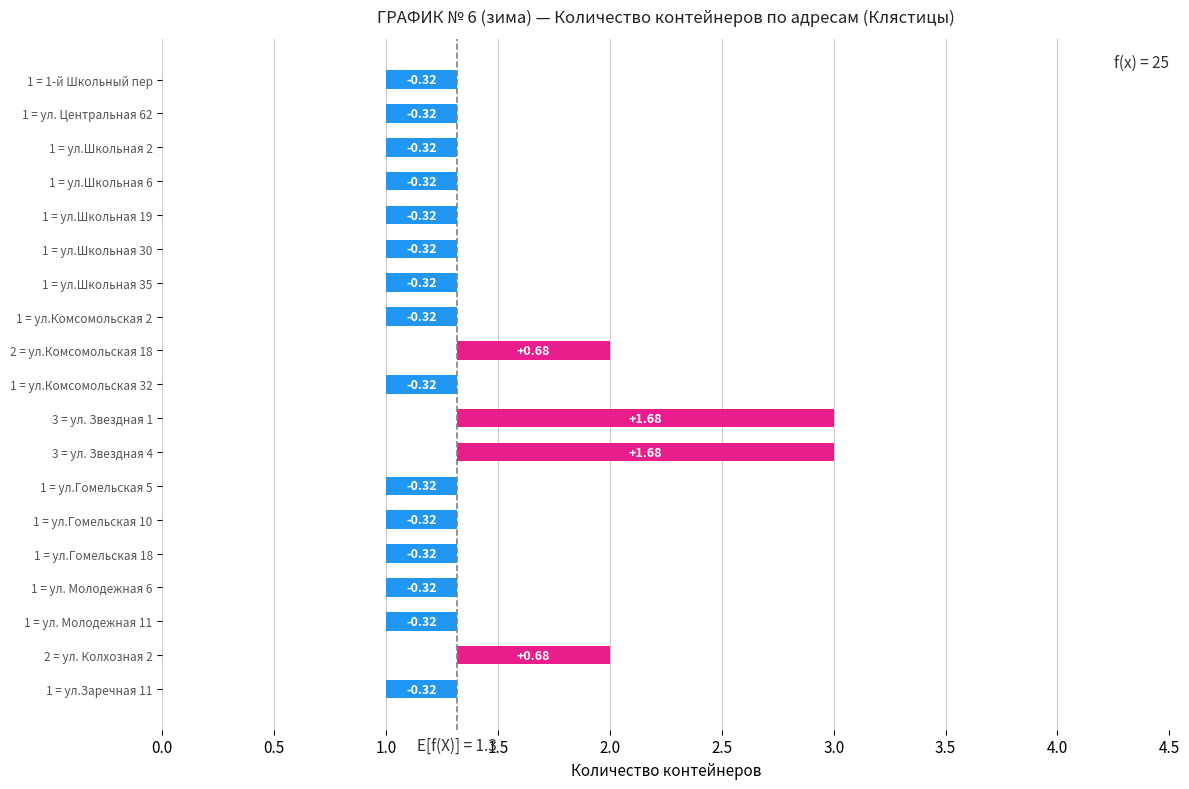

Reading right to left, transcribe all the data shown in this chart.

-0.3	0.7	-0.3	-0.3	-0.3	-0.3	-0.3	1.7	1.7	-0.3	0.7	-0.3	-0.3	-0.3	-0.3	-0.3	-0.3	-0.3	-0.3